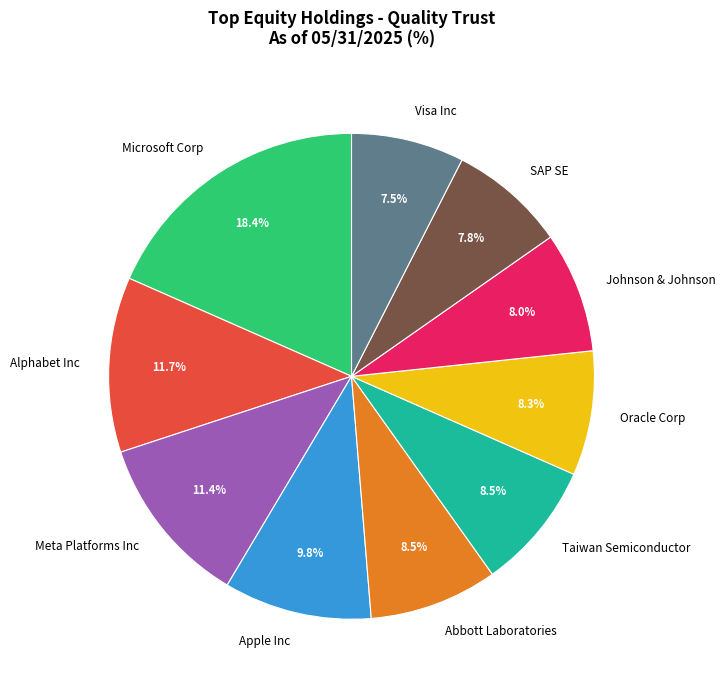

Count the number of slices in the pie.

10